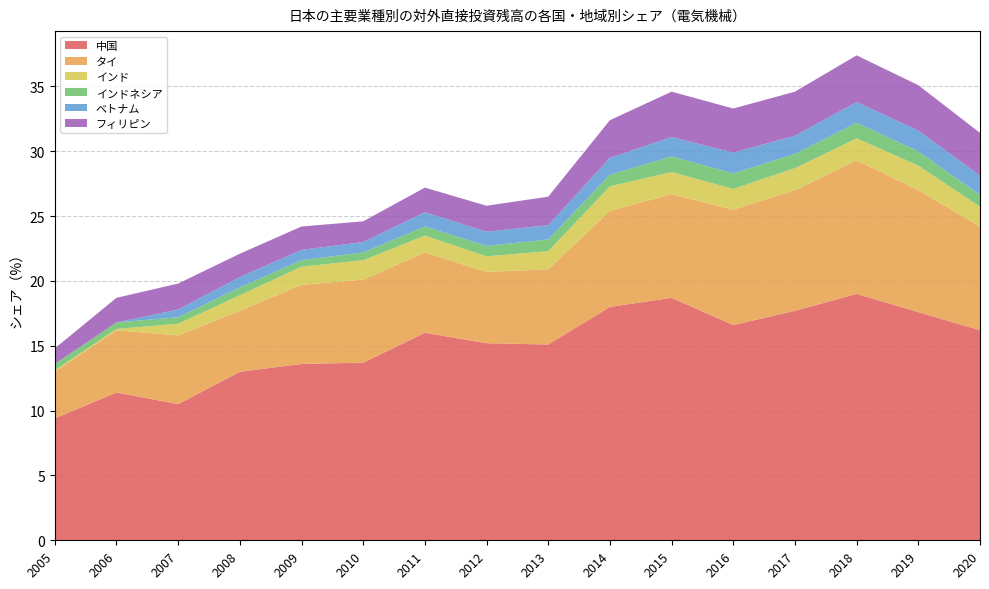

Reading left to right, extract all data points from this chart.

中国: 2005=9.4	2006=11.4	2007=10.5	2008=13.0	2009=13.6	2010=13.7	2011=16.0	2012=15.2	2013=15.1	2014=18.0	2015=18.7	2016=16.6	2017=17.7	2018=19.0	2019=17.6	2020=16.2
タイ: 2005=3.6	2006=4.8	2007=5.3	2008=4.7	2009=6.1	2010=6.4	2011=6.2	2012=5.5	2013=5.8	2014=7.4	2015=8.0	2016=8.9	2017=9.3	2018=10.3	2019=9.4	2020=8.0
インド: 2005=0.1	2006=0.1	2007=0.9	2008=1.2	2009=1.4	2010=1.5	2011=1.3	2012=1.2	2013=1.4	2014=1.9	2015=1.7	2016=1.6	2017=1.7	2018=1.7	2019=1.9	2020=1.5
インドネシア: 2005=0.5	2006=0.5	2007=0.5	2008=0.6	2009=0.5	2010=0.6	2011=0.7	2012=0.8	2013=0.9	2014=0.9	2015=1.2	2016=1.2	2017=1.1	2018=1.2	2019=1.1	2020=0.9
ベトナム: 2005=0.0	2006=0.0	2007=0.6	2008=0.8	2009=0.8	2010=0.8	2011=1.1	2012=1.1	2013=1.1	2014=1.3	2015=1.5	2016=1.6	2017=1.4	2018=1.6	2019=1.6	2020=1.5
フィリピン: 2005=1.2	2006=1.9	2007=2.0	2008=1.8	2009=1.8	2010=1.6	2011=1.9	2012=2.0	2013=2.2	2014=2.9	2015=3.5	2016=3.4	2017=3.4	2018=3.6	2019=3.5	2020=3.3